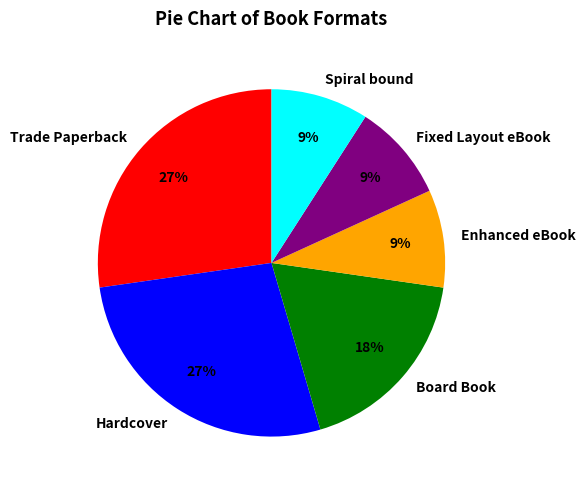

Is Board Book the majority of the pie?

No